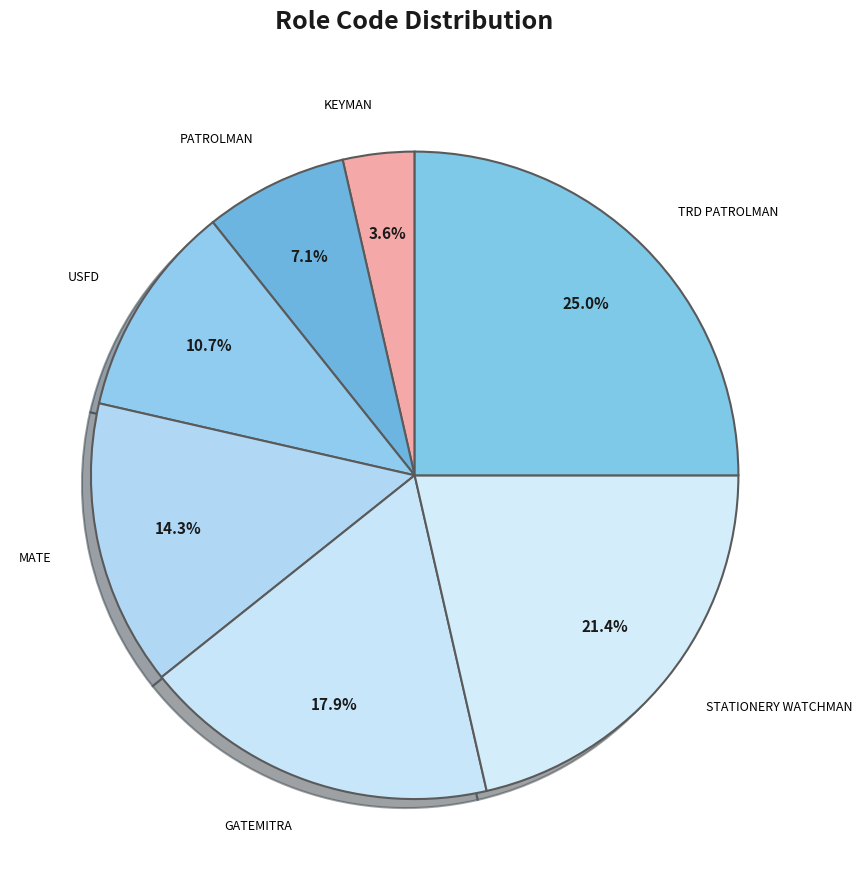

To the nearest percent, what is the difference between the KEYMAN and MATE slice percentages?

11%